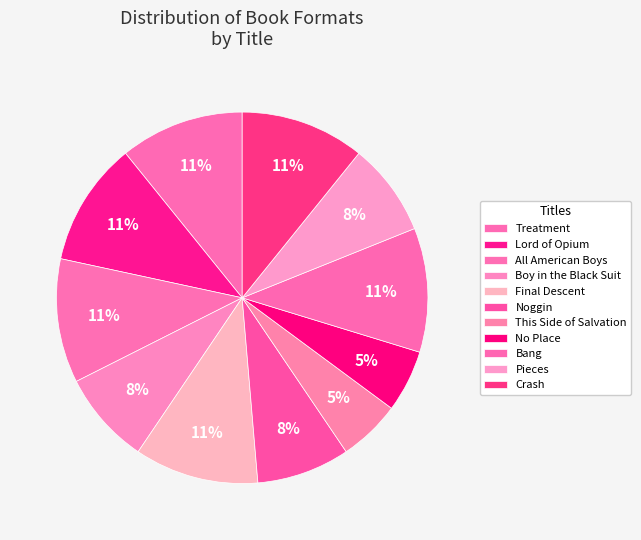

To the nearest percent, what is the difference between the largest and smallest slice percentages?

5%